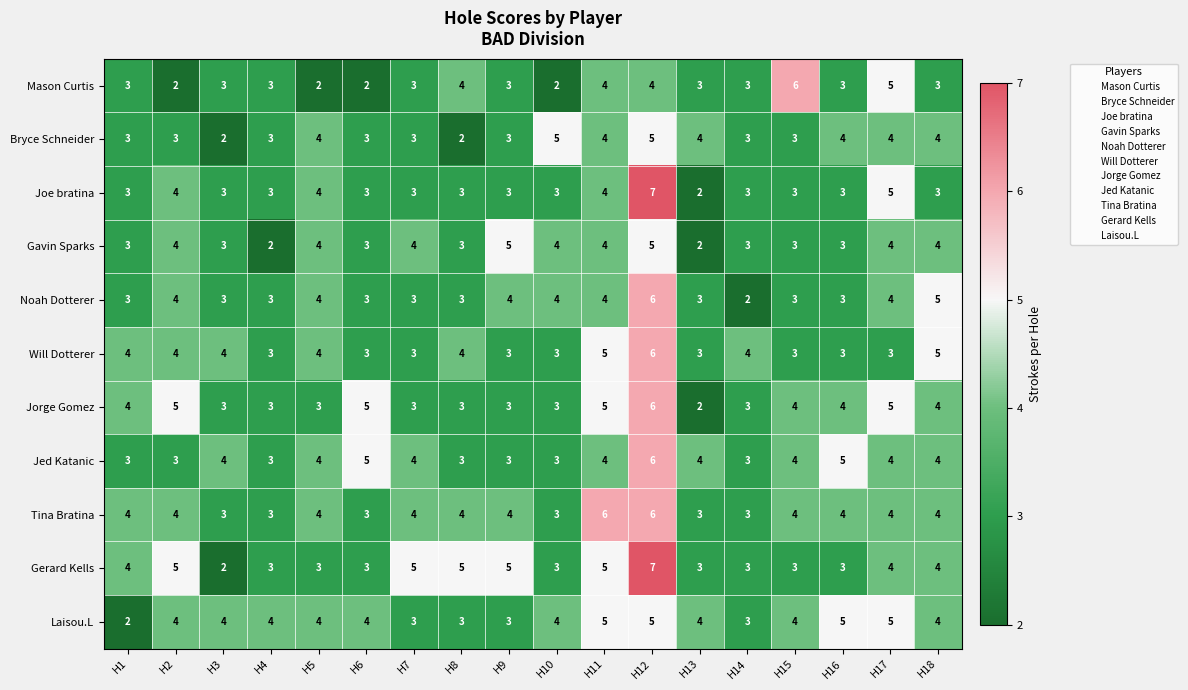

What is the total value across all series at H7?

38